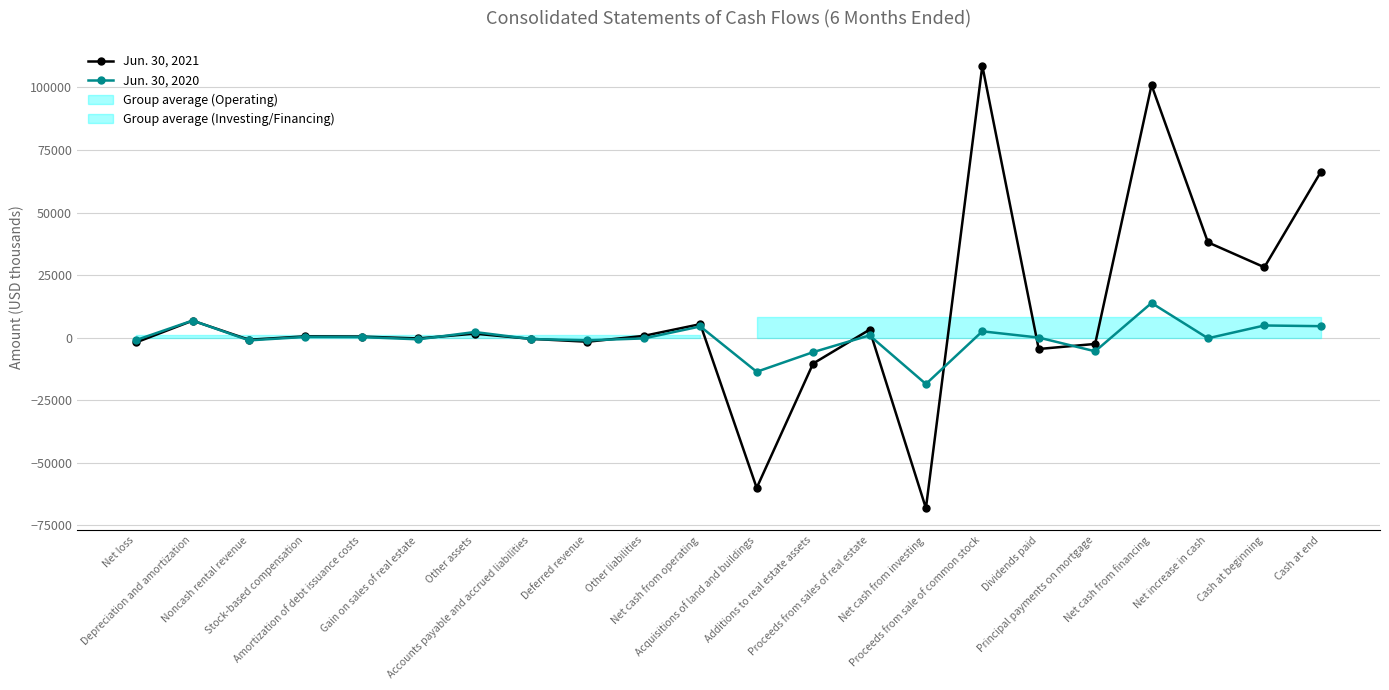

Reading left to right, list all the values displayed in this chart.

Jun. 30, 2021: Net loss=-1919	Depreciation and amortization=6767	Noncash rental revenue=-856	Stock-based compensation=505	Amortization of debt issuance costs=407	Gain on sales of real estate=-342	Other assets=1569	Accounts payable and accrued liabilities=-505	Deferred revenue=-1659	Other liabilities=685	Net cash from operating=5371	Acquisitions of land and buildings=-60100	Additions to real estate assets=-10388	Proceeds from sales of real estate=3141	Net cash from investing=-68230	Proceeds from sale of common stock=108676	Dividends paid=-4562	Principal payments on mortgage=-2540	Net cash from financing=100935	Net increase in cash=38076	Cash at beginning=28124	Cash at end=66200
Jun. 30, 2020: Net loss=-980	Depreciation and amortization=6815	Noncash rental revenue=-1118	Stock-based compensation=282	Amortization of debt issuance costs=212	Gain on sales of real estate=-699	Other assets=2223	Accounts payable and accrued liabilities=-581	Deferred revenue=-1111	Other liabilities=-330	Net cash from operating=4454	Acquisitions of land and buildings=-13670	Additions to real estate assets=-5825	Proceeds from sales of real estate=880	Net cash from investing=-18562	Proceeds from sale of common stock=2500	Dividends paid=0	Principal payments on mortgage=-5483	Net cash from financing=13835	Net increase in cash=-273	Cash at beginning=4837	Cash at end=4564